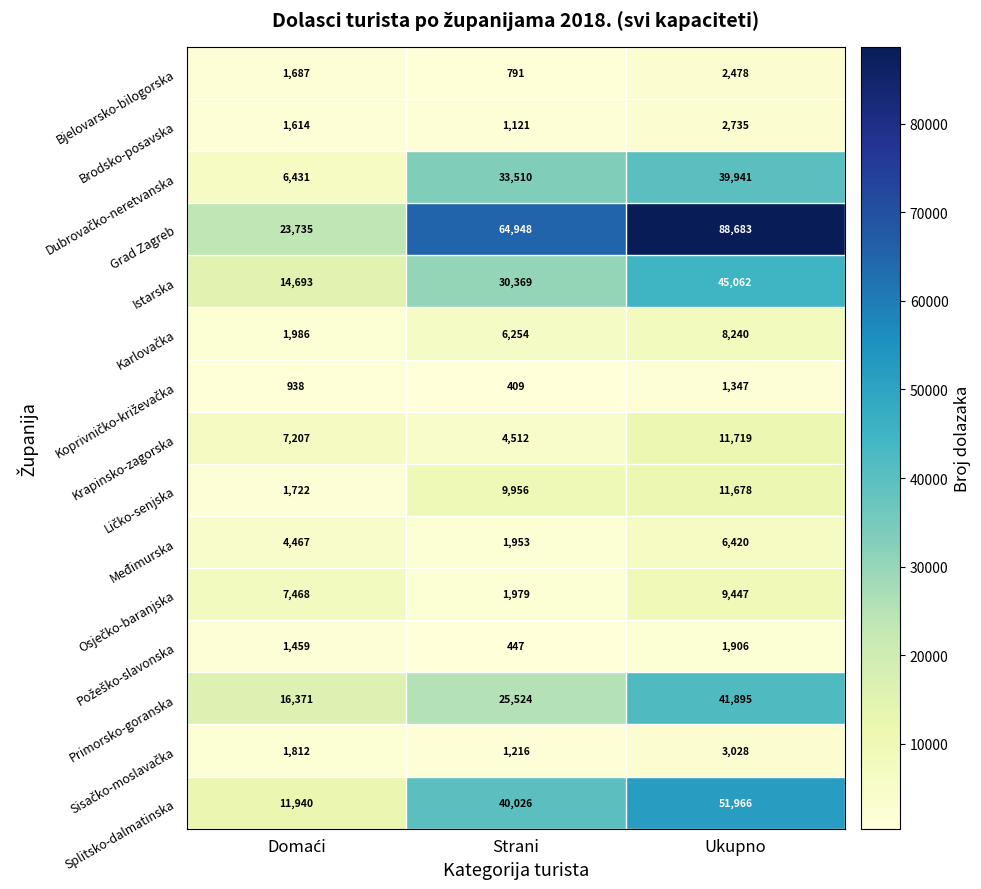

Which series has the largest total across all categories?

Grad Zagreb